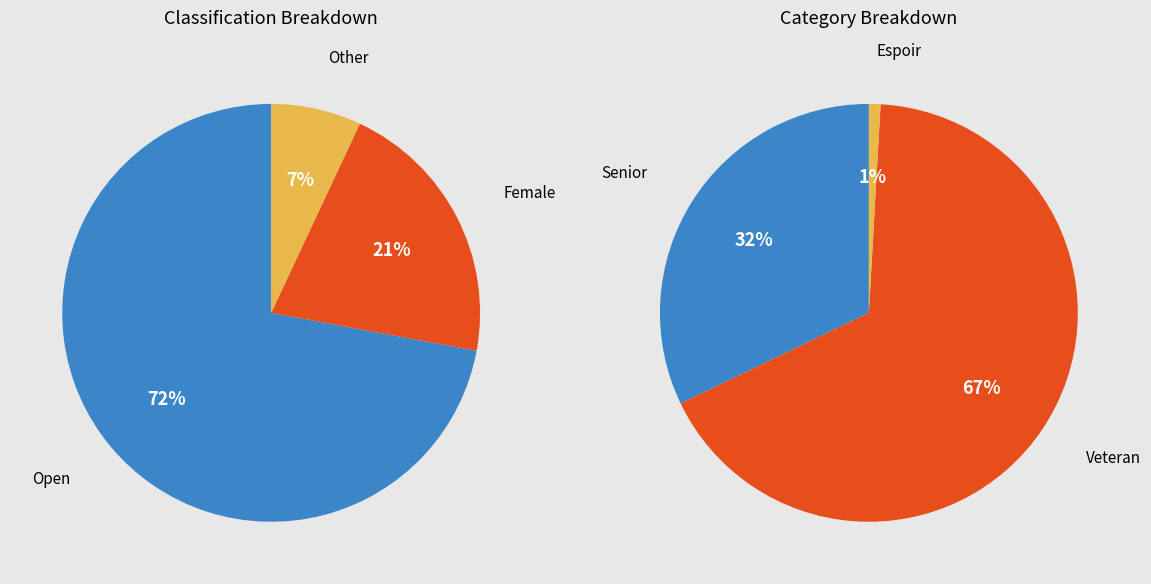

To the nearest percent, what is the difference between the largest and smallest slice percentages?

65%